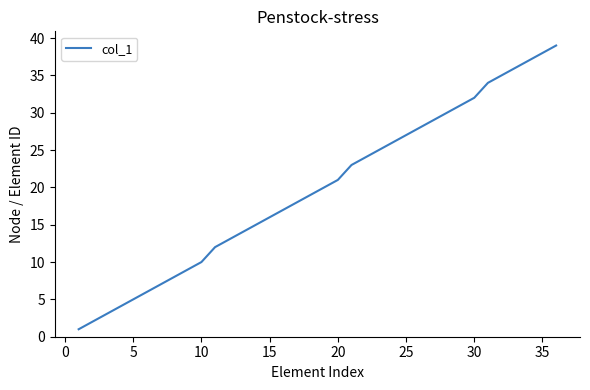

What is the maximum value shown in the chart?

39